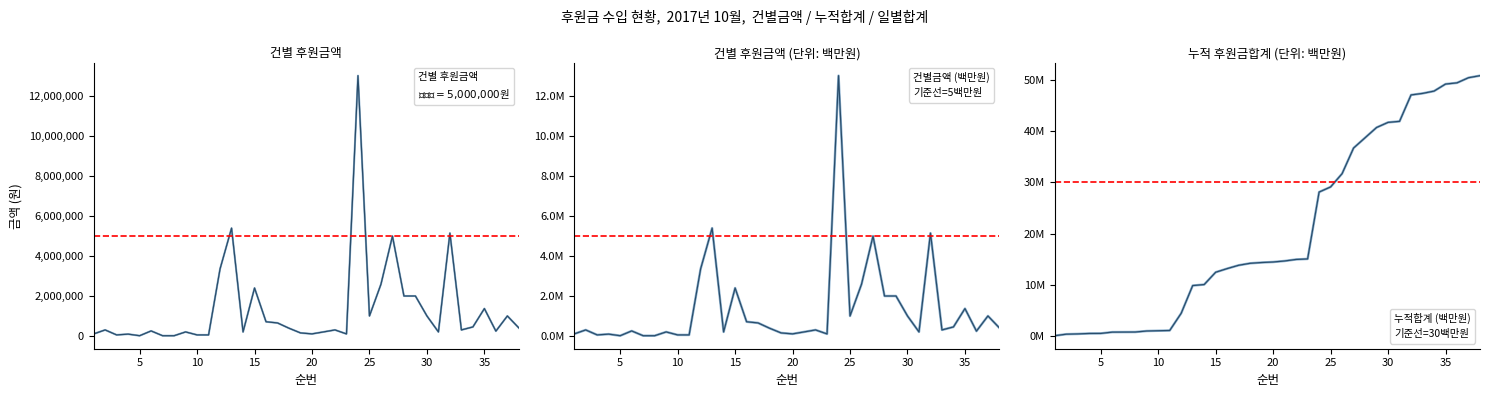

At which category does the chart reach its minimum across all series?

1